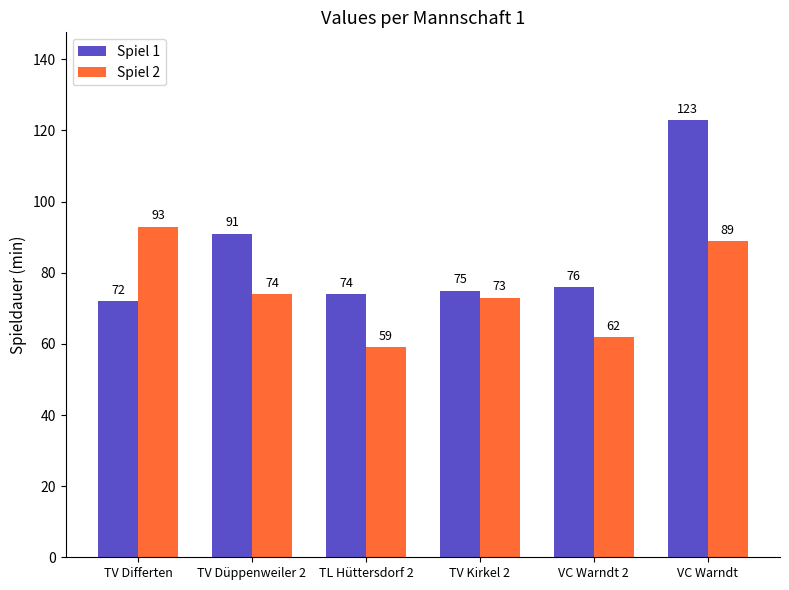

True or false: Spiel 2 has a value of 161 at TV Differten.

False